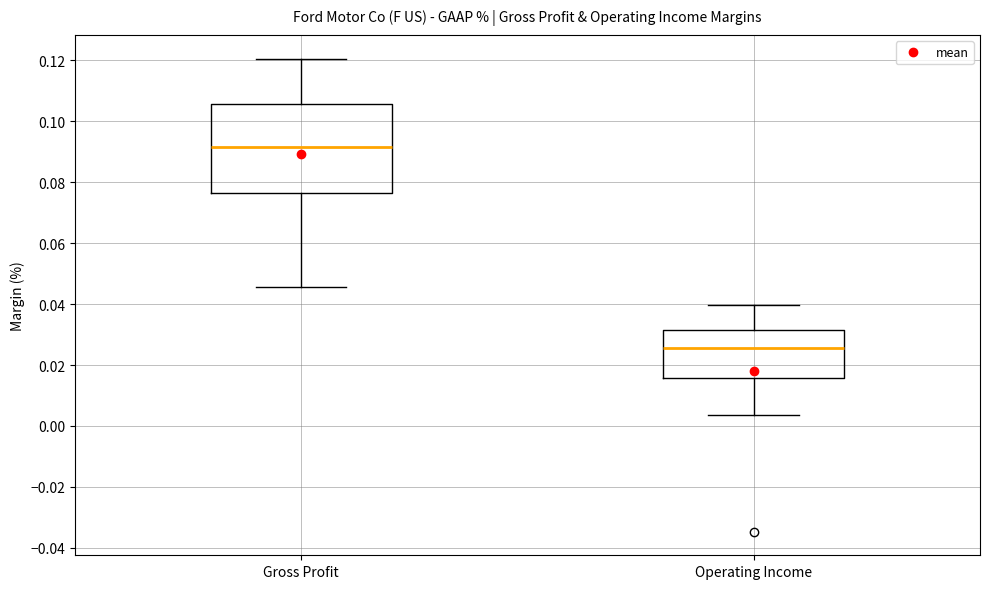

Where is the upper edge of the box for Operating Income on the y-axis? The values are not printed on the chart, so give them approximately, as read against the axis.

0.032